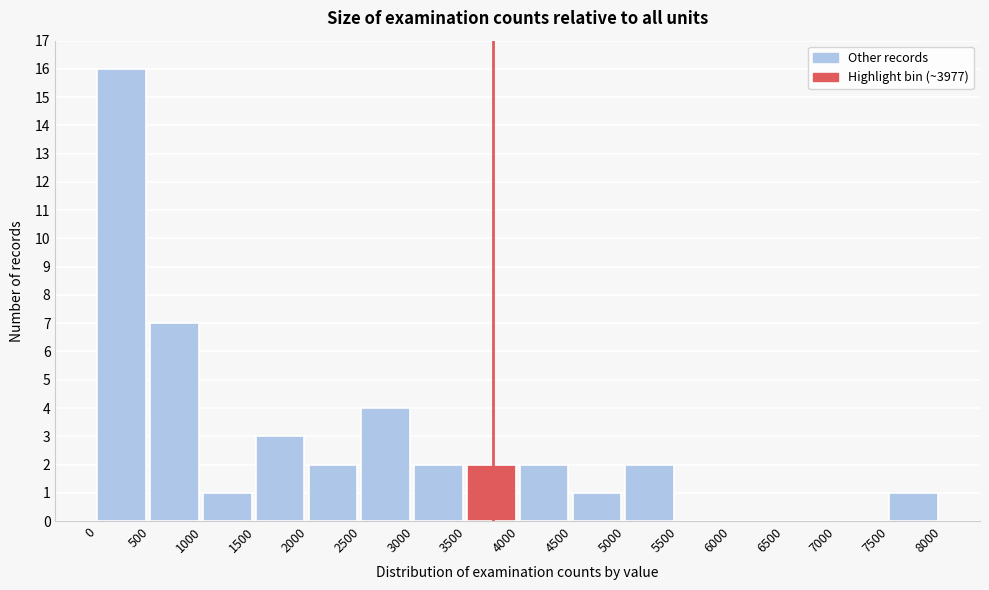

Reading left to right, transcribe this chart: for each bar, give the range it covers on the x-axis and its height. The values are not printed on the chart, so give them approximately, as read against the axis.

0 to 500: 16
500 to 1000: 7
1000 to 1500: 1
1500 to 2000: 3
2000 to 2500: 2
2500 to 3000: 4
3000 to 3500: 2
3500 to 4000: 2
4000 to 4500: 2
4500 to 5000: 1
5000 to 5500: 2
5500 to 6000: 0
6000 to 6500: 0
6500 to 7000: 0
7000 to 7500: 0
7500 to 8000: 1